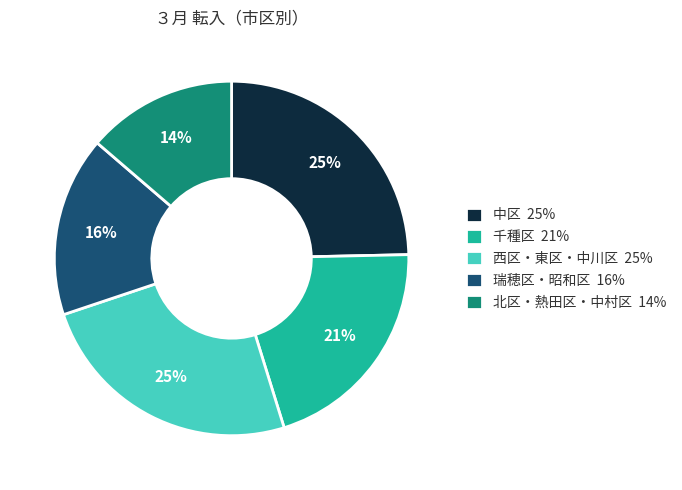

What is the ratio of the value at 千種区 21% to the value at 中区 25%?

0.8